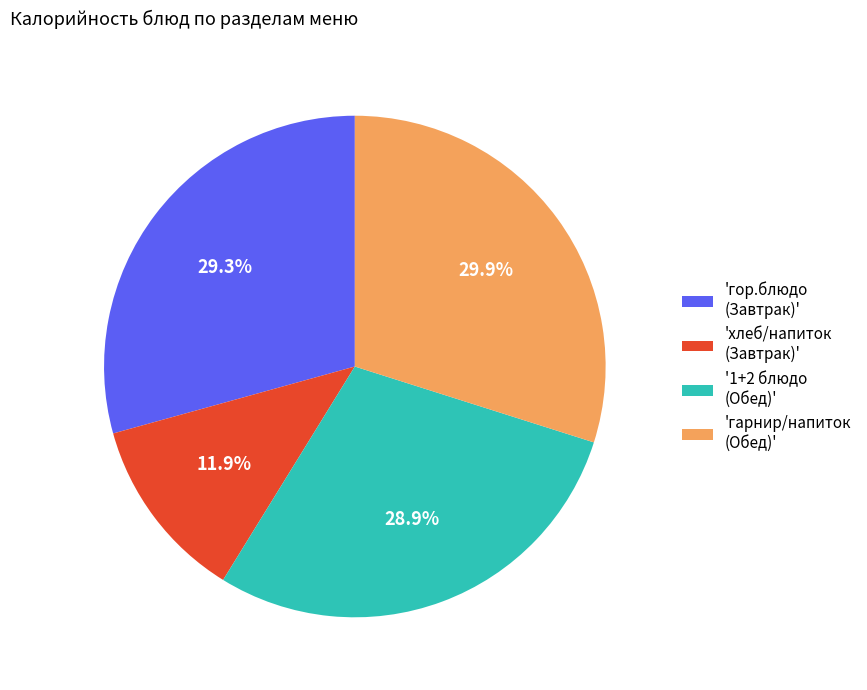

Does any single category account for the majority?

No